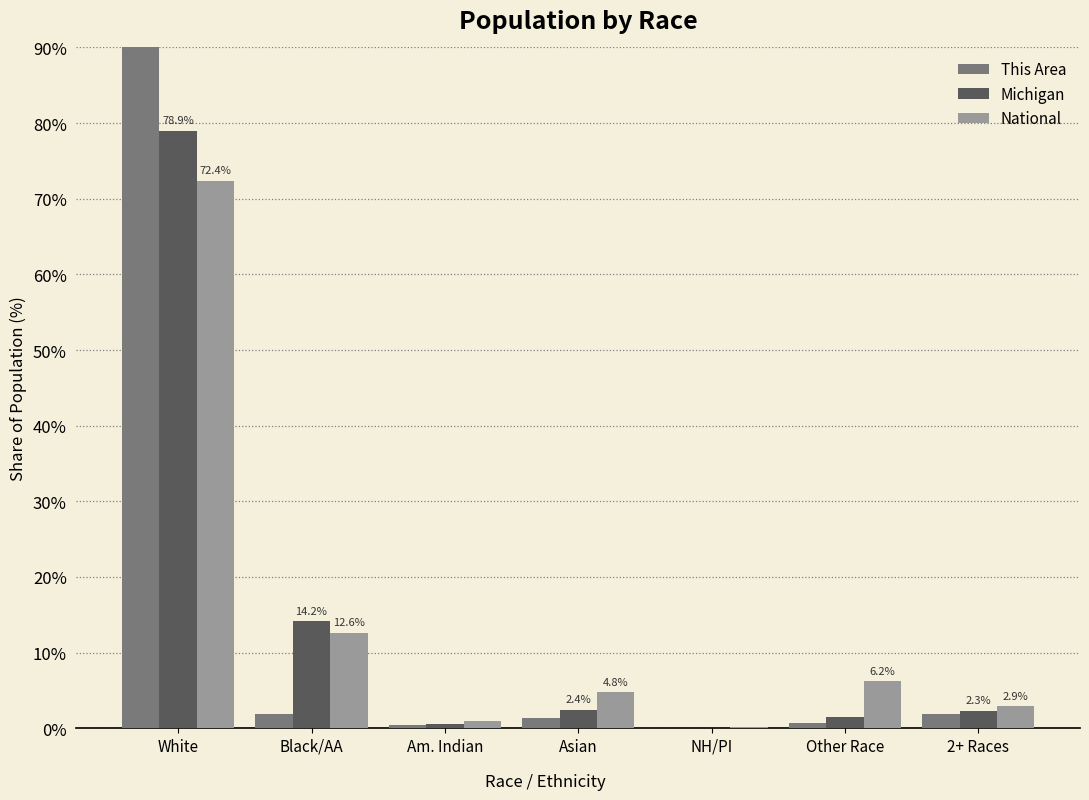

How many bars are there in each group?

3